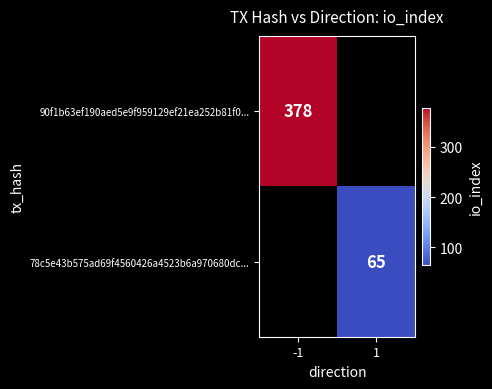

How many series are shown in this chart?

2